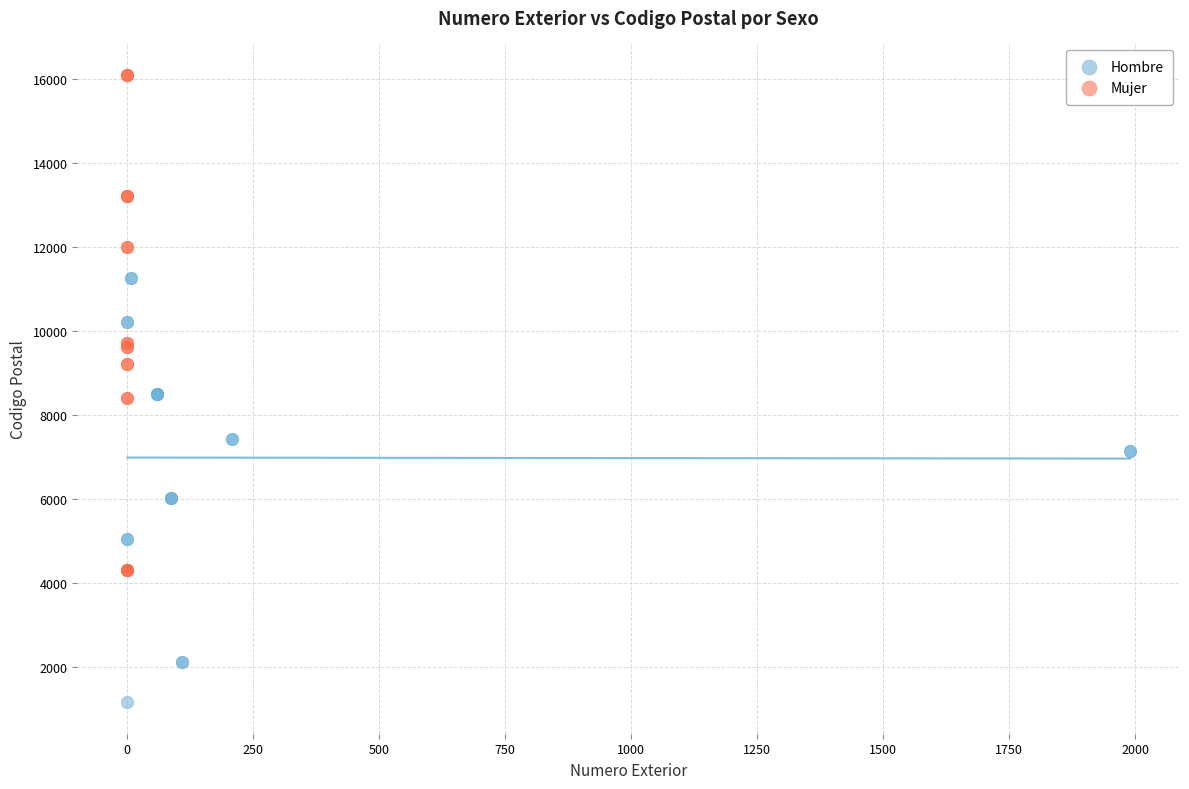

Which series reaches the minimum Y coordinate?

Hombre